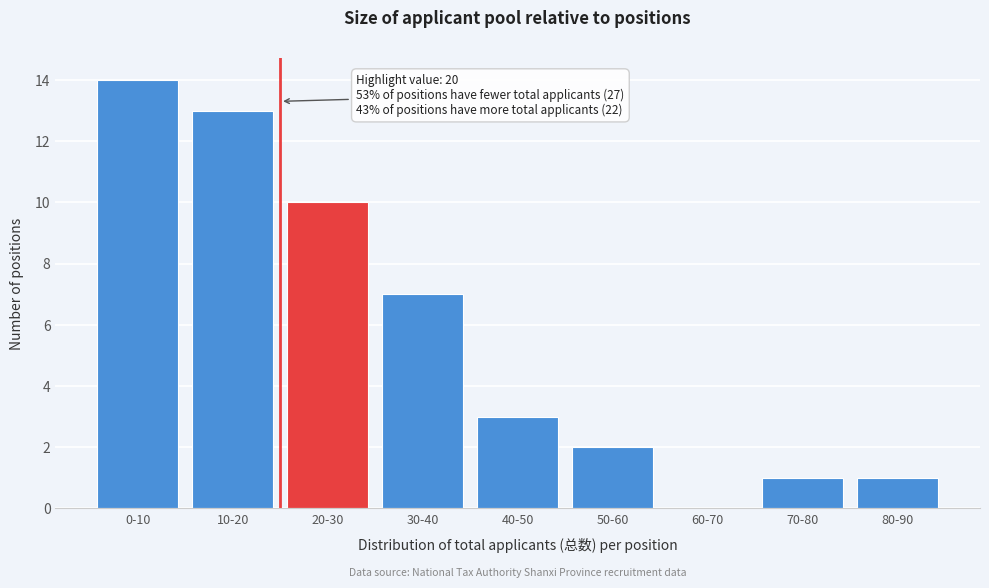

Reading left to right, extract all data points from this chart.

0-10=14	10-20=13	20-30=10	30-40=7	40-50=3	50-60=2	60-70=0	70-80=1	80-90=1